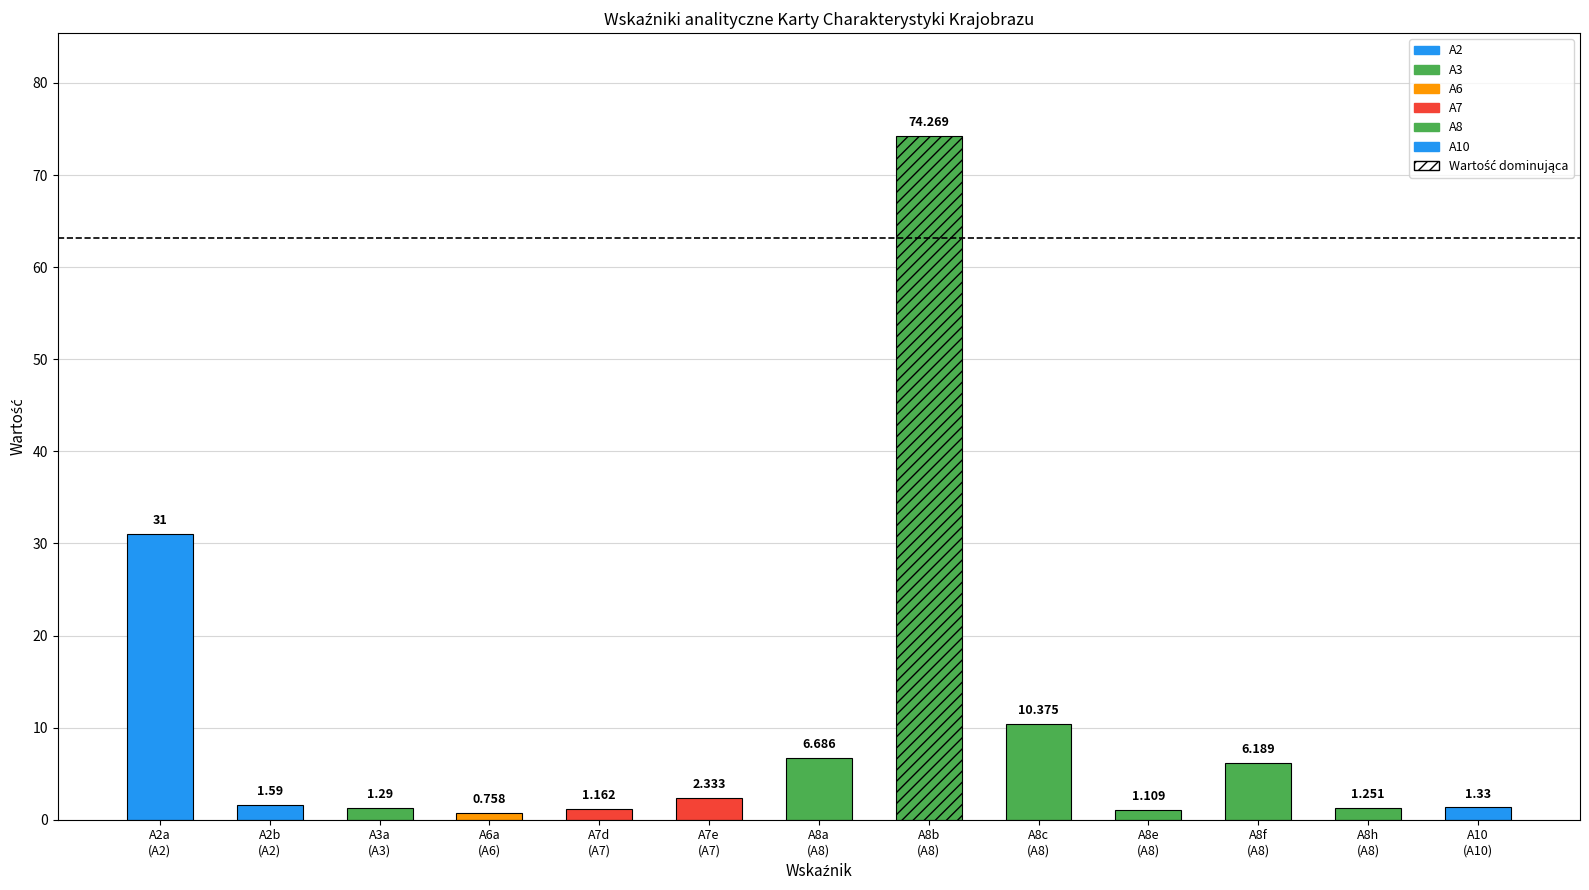

How many bars are there in total?

13